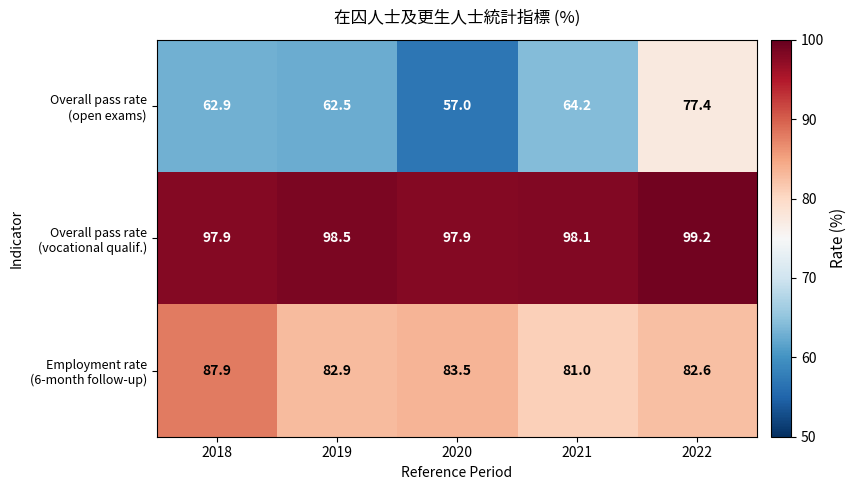

What is the total value across all series at 2022?

259.2